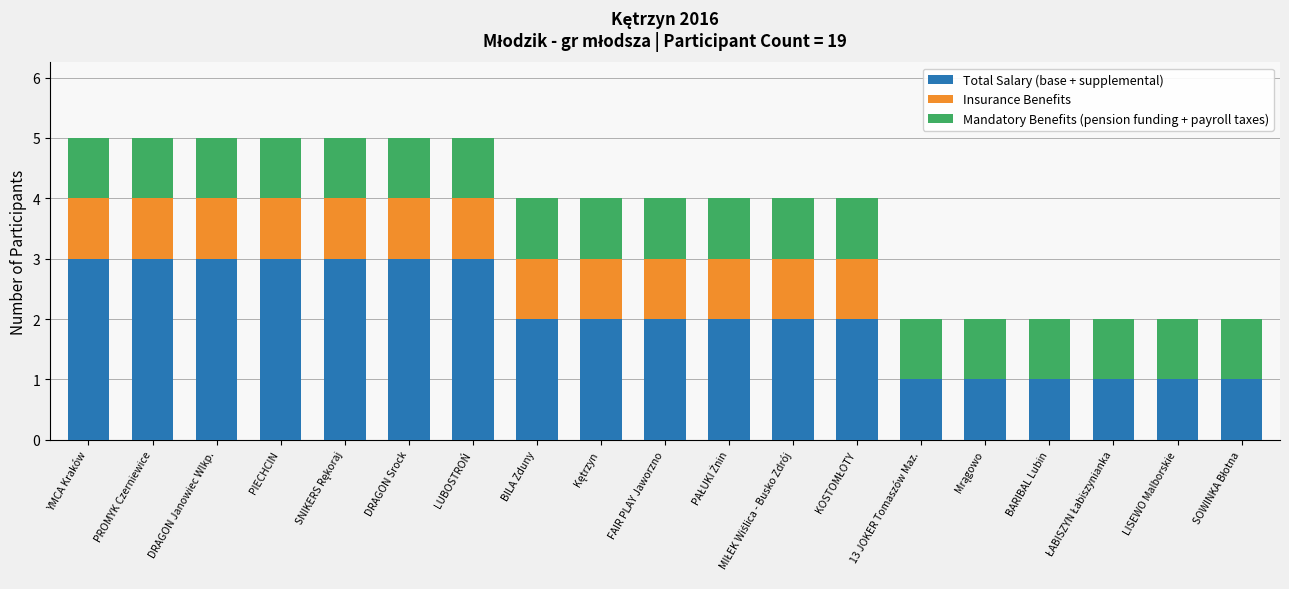

The value of Total Salary (base + supplemental) at DRAGON Srock is 5. True or false?

False